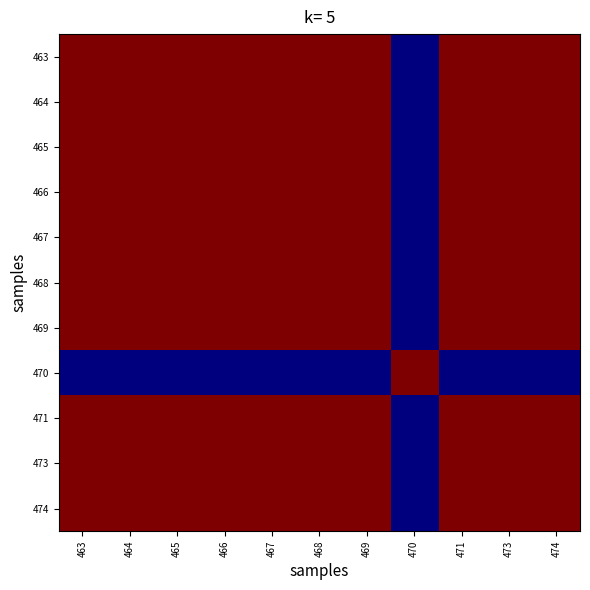

What is the greatest value displayed?

1